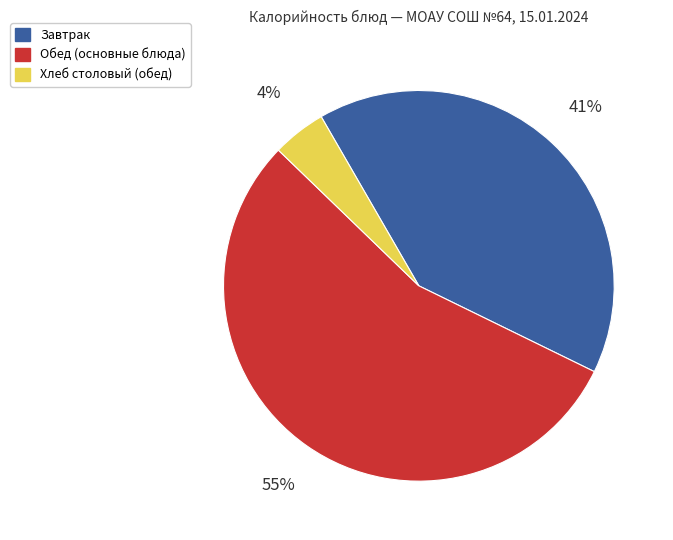

Is the sum of Завтрак and Хлеб столовый (обед) greater than half?

No